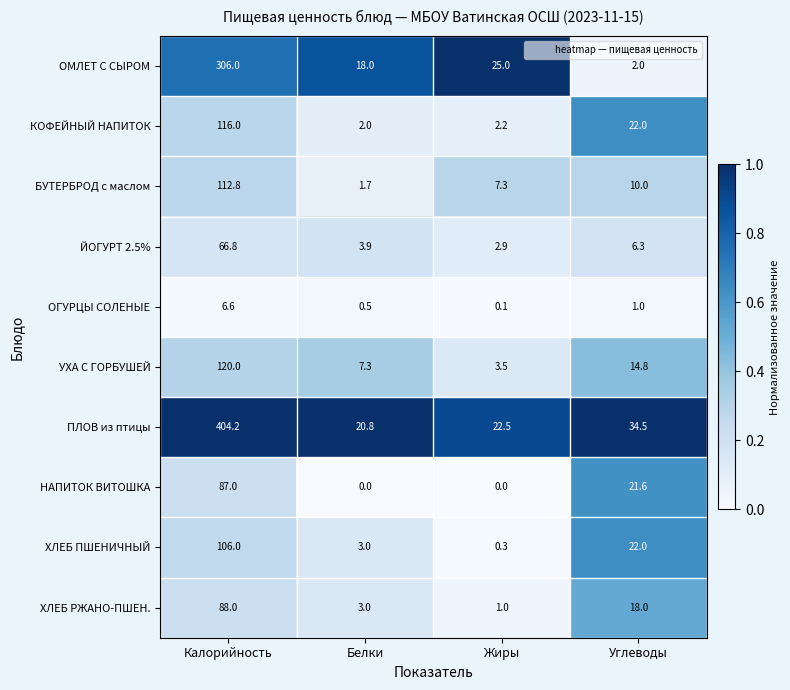

Rank the series by their maximum value, from highest to lowest.

ПЛОВ из птицы, ОМЛЕТ С СЫРОМ, УХА С ГОРБУШЕЙ, КОФЕЙНЫЙ НАПИТОК, БУТЕРБРОД с маслом, ХЛЕБ ПШЕНИЧНЫЙ, ХЛЕБ РЖАНО-ПШЕН., НАПИТОК ВИТОШКА, ЙОГУРТ 2.5%, ОГУРЦЫ СОЛЕНЫЕ